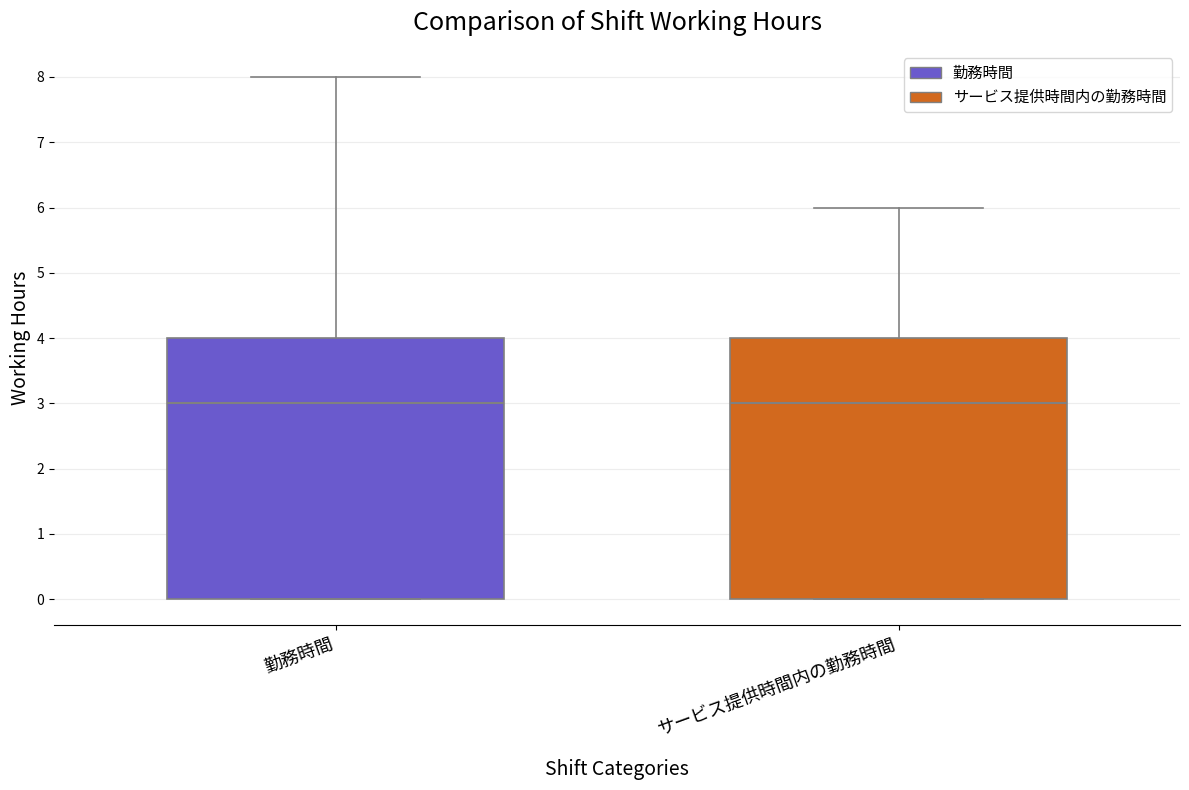

Where is the lower edge of the box for サービス提供時間内の勤務時間 on the y-axis? The values are not printed on the chart, so give them approximately, as read against the axis.

0